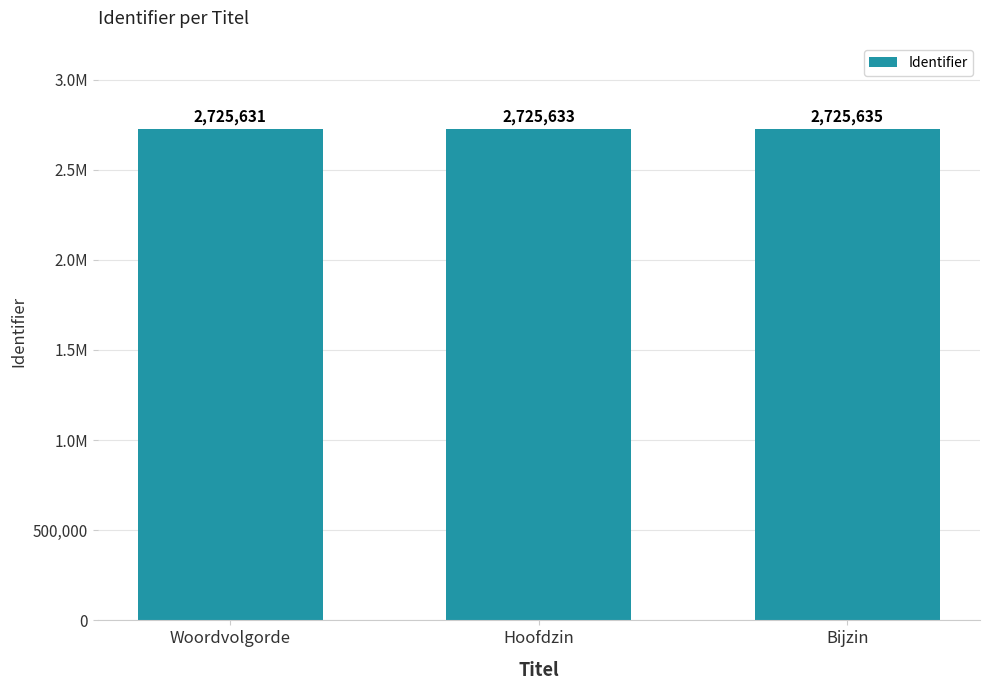

True or false: the data shows 1778944 at Bijzin.

False